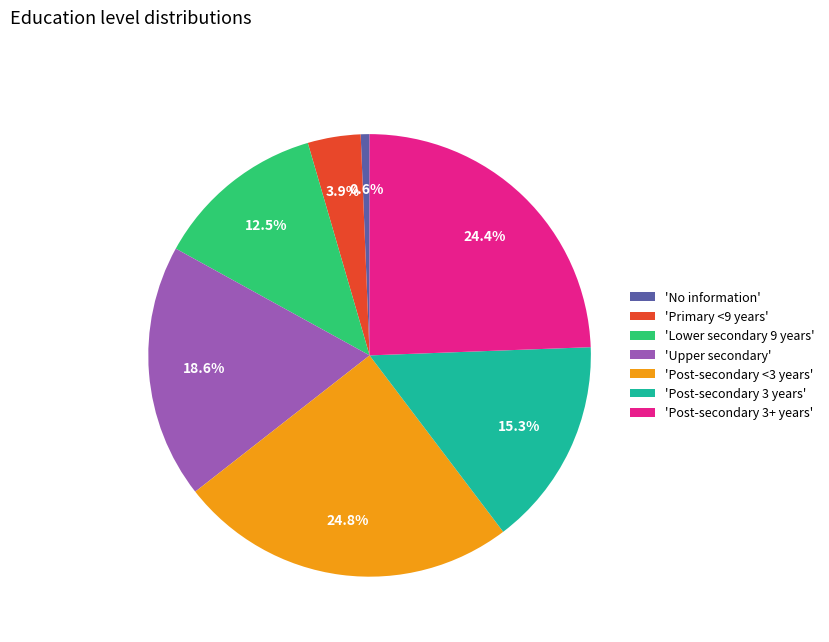

Which category has the smallest portion of the pie?

'No information'